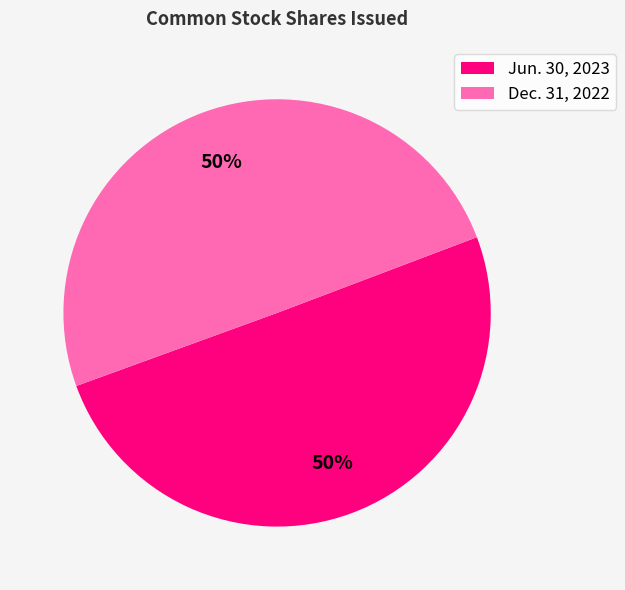

What percentage is the Jun. 30, 2023 slice, to the nearest percent?

50%